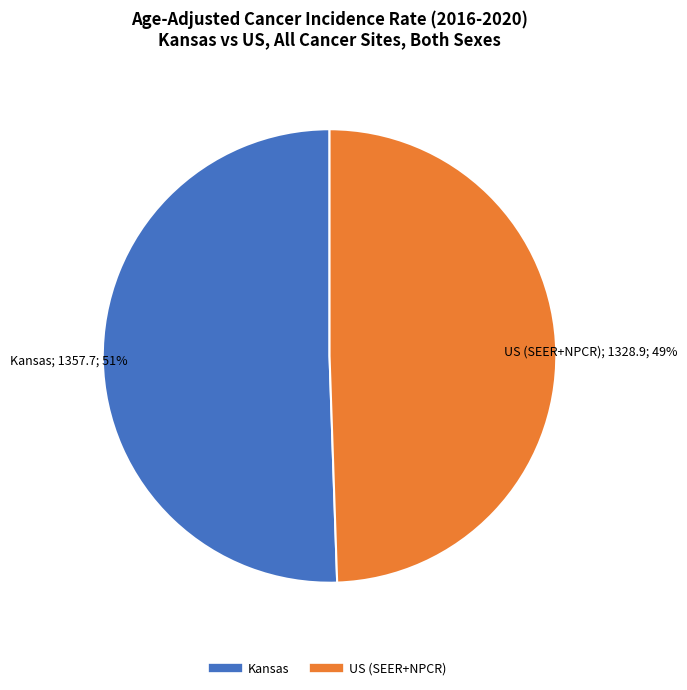

Is there a majority slice in this chart?

Yes